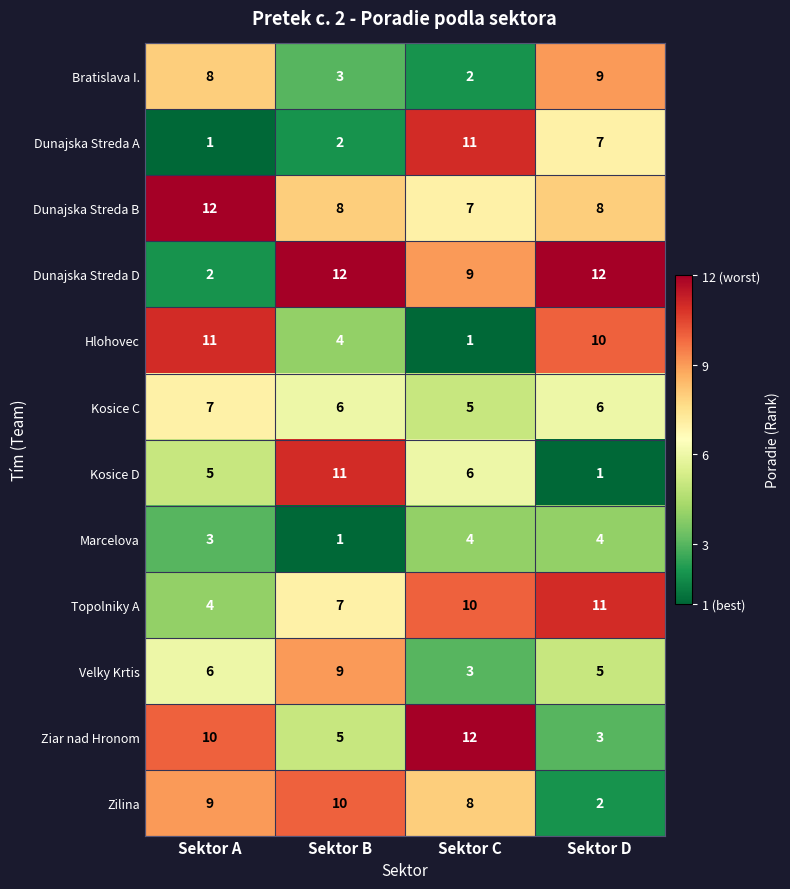

Rank the series at Sektor C from highest to lowest value.

Ziar nad Hronom, Dunajska Streda A, Topolniky A, Dunajska Streda D, Zilina, Dunajska Streda B, Kosice D, Kosice C, Marcelova, Velky Krtis, Bratislava I., Hlohovec